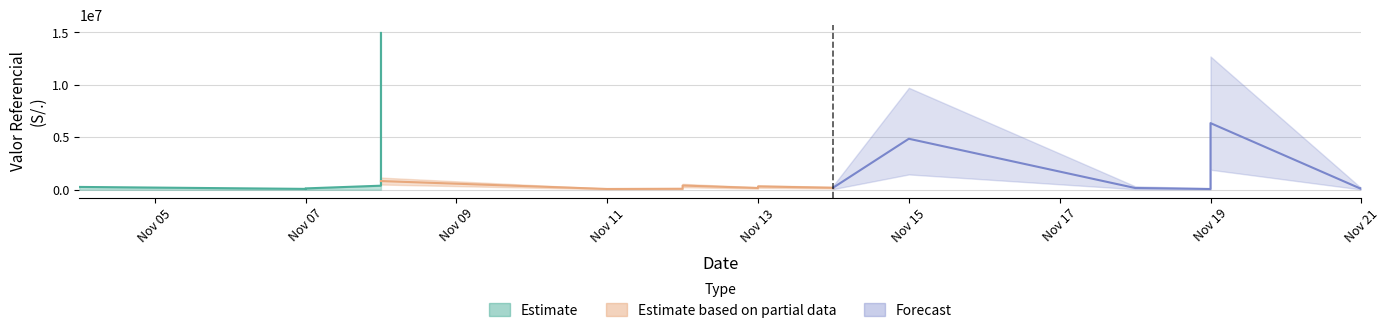

What is the difference between the highest and lowest values at 2013-11-11?

70647.0